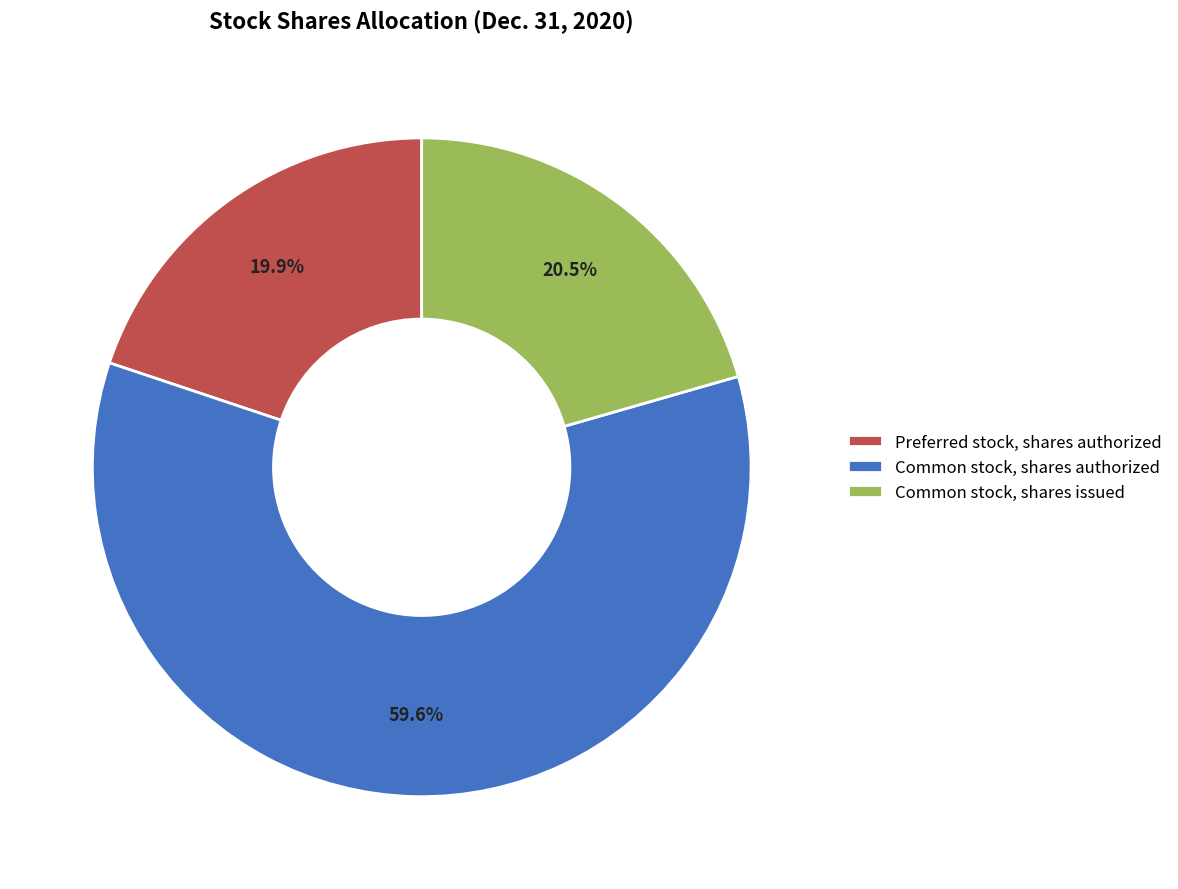

Is Common stock, shares issued the majority of the pie?

No